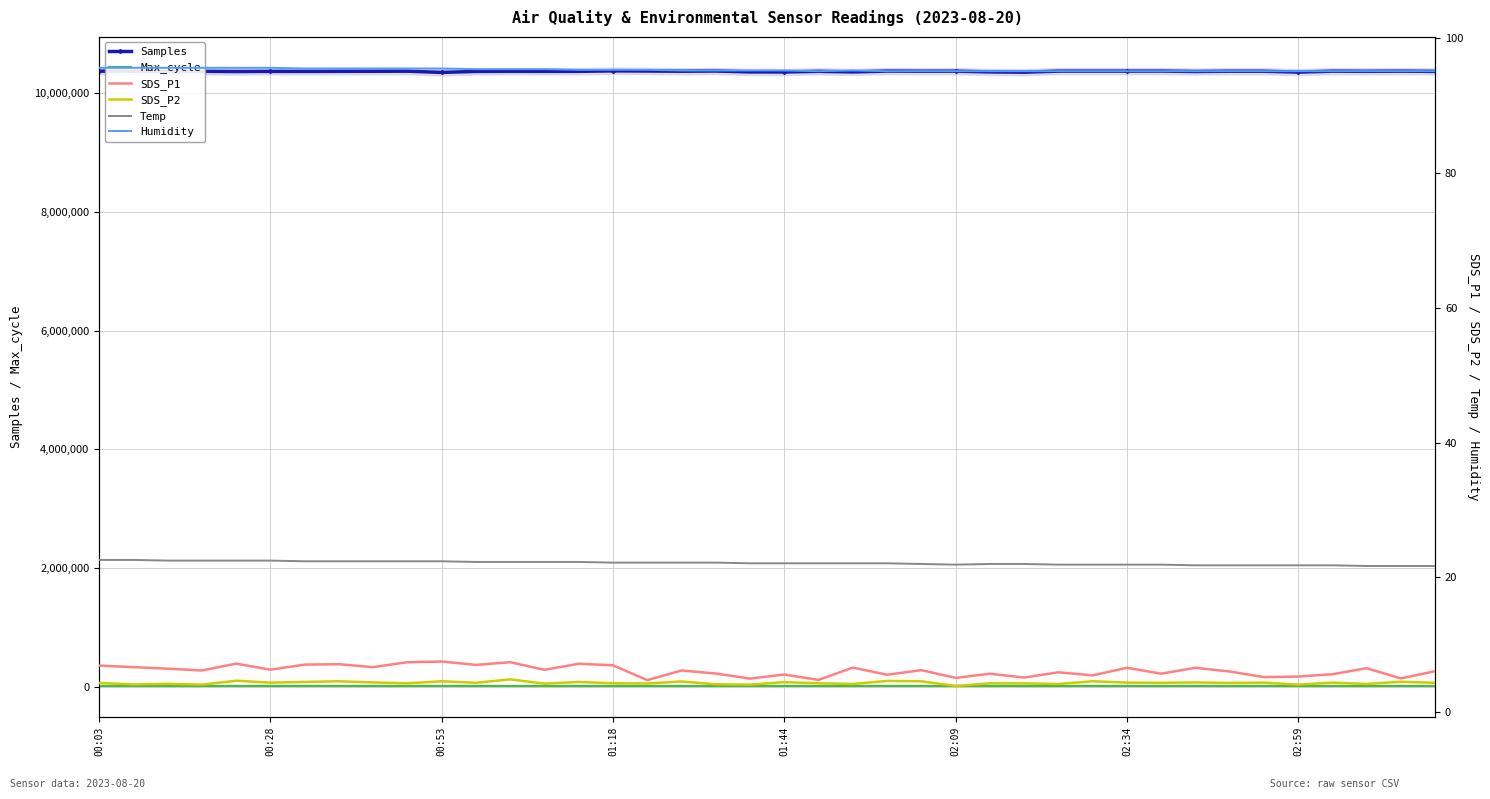

Which category has the highest value in the Temp series?

00:03